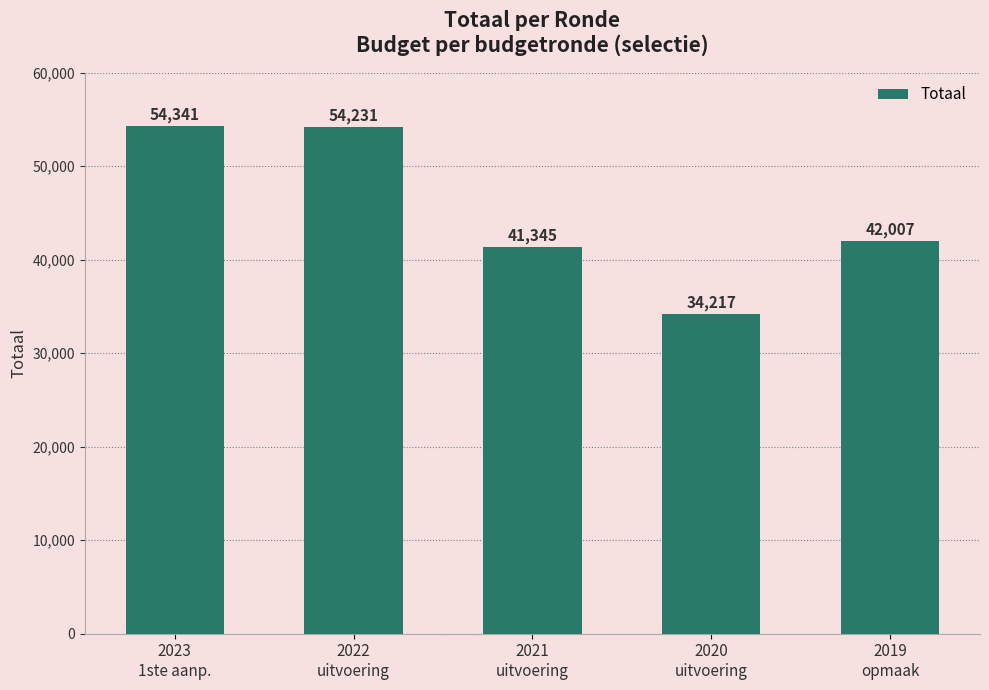

What is the change in value from 2022
uitvoering to 2021
uitvoering?

-12886